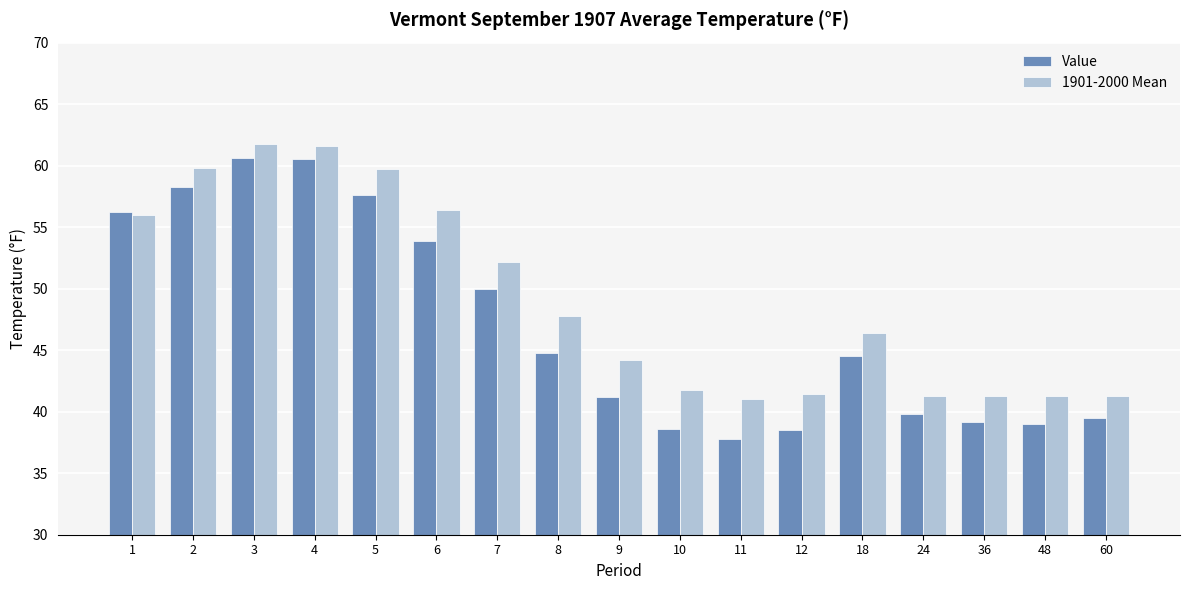

How many bars are there in each group?

2